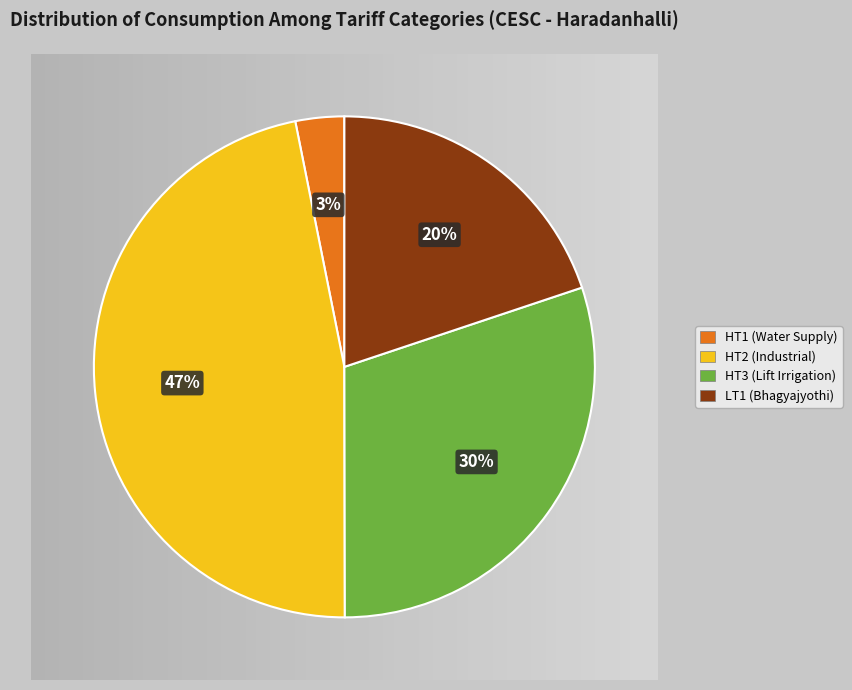

Rank the categories by value from lowest to highest.

HT1 (Water Supply), LT1 (Bhagyajyothi), HT3 (Lift Irrigation), HT2 (Industrial)